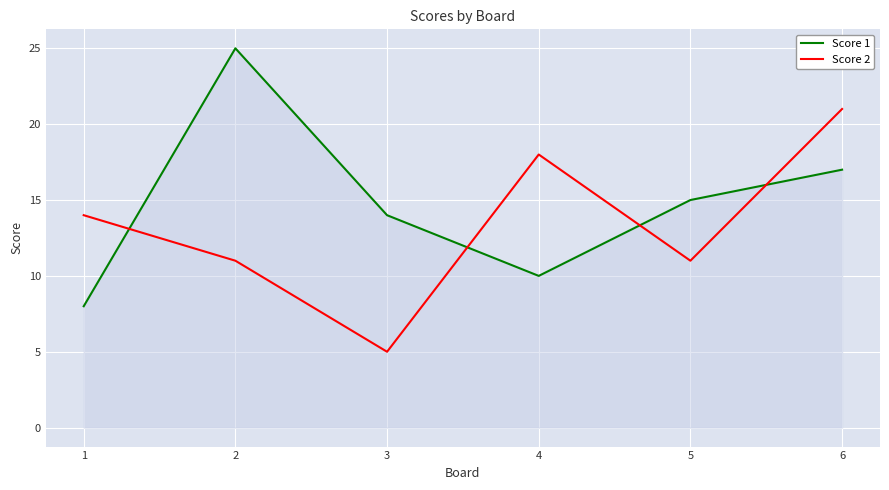

What is the difference between the maximum and minimum values in the Score 2 series?

16